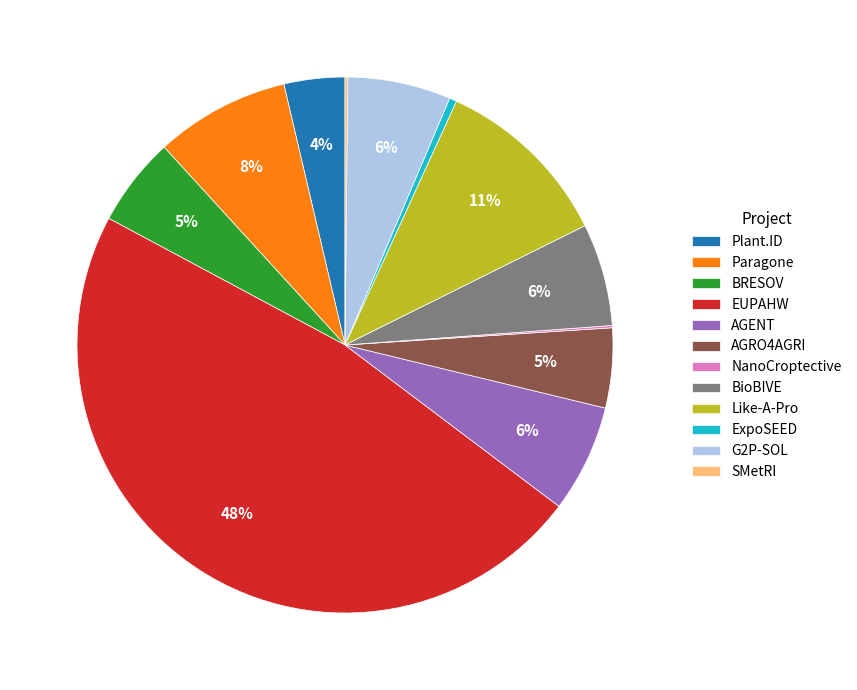

Do EUPAHW and ExpoSEED together represent more than half of the pie?

No